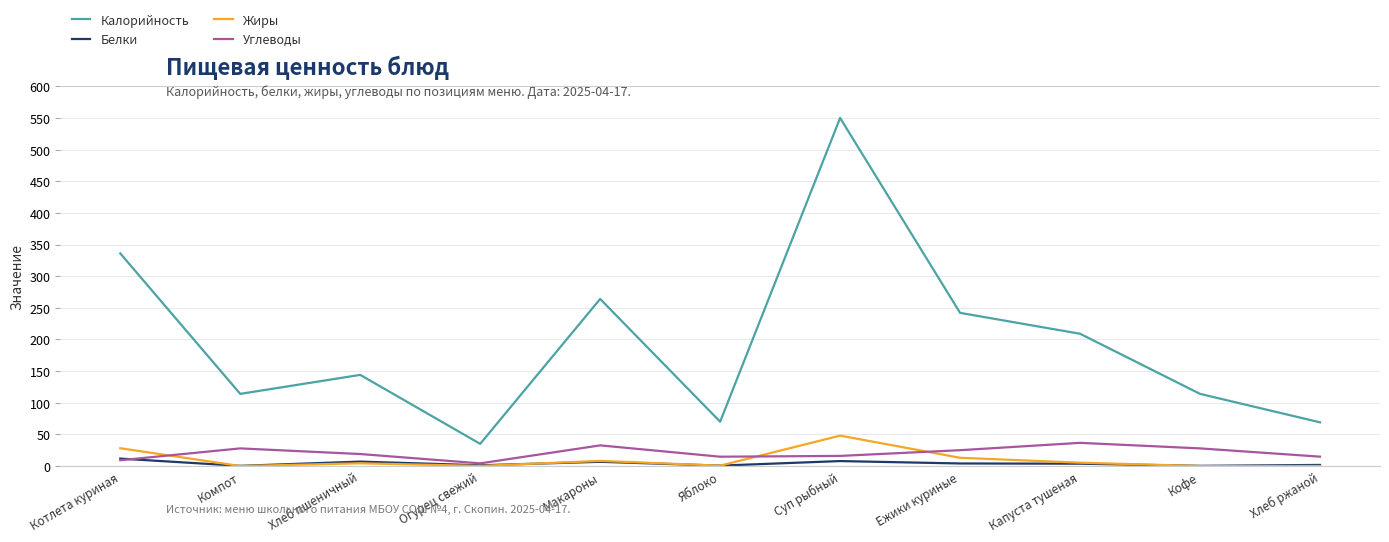

In Калорийность, how many points are lower than both neighbors (excluding endpoints)?

3